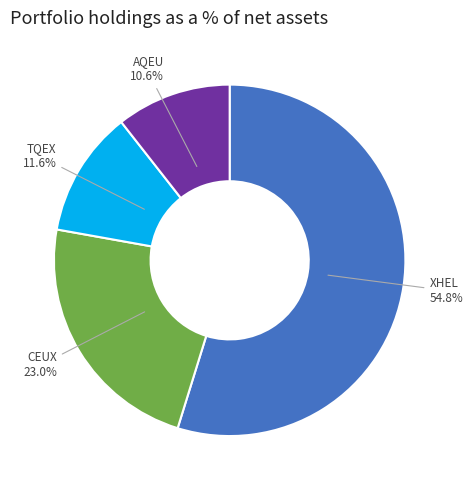

Combined, do XHEL and TQEX account for over 50%?

Yes